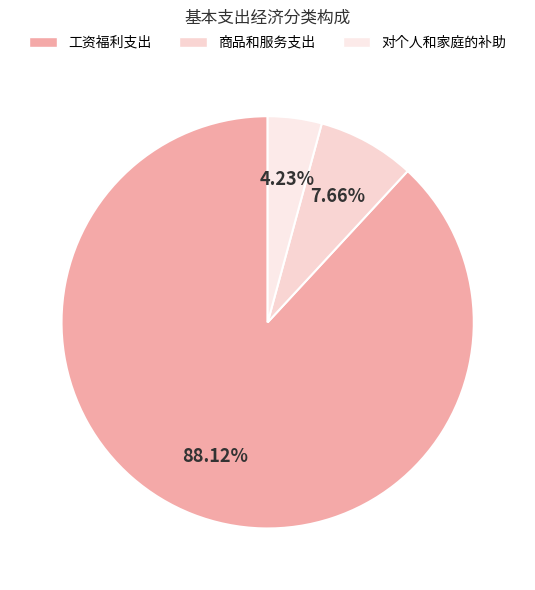

To the nearest percent, what is the average slice percentage?

33%